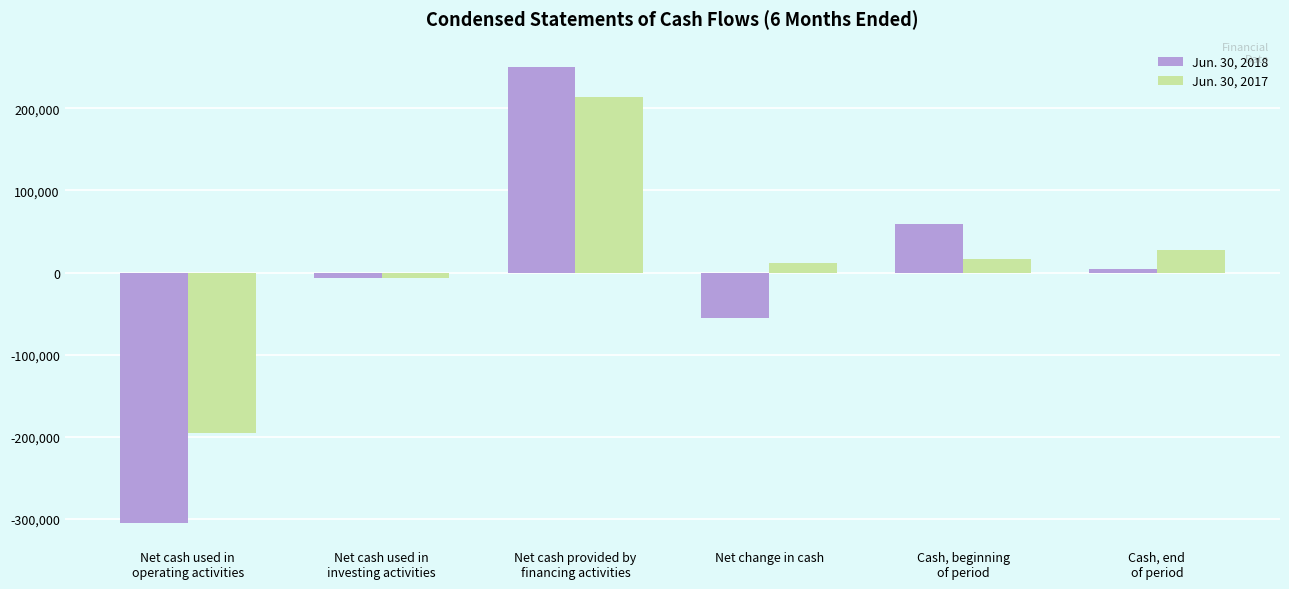

True or false: Jun. 30, 2018 has a value of 87002 at Cash, beginning
of period.

False